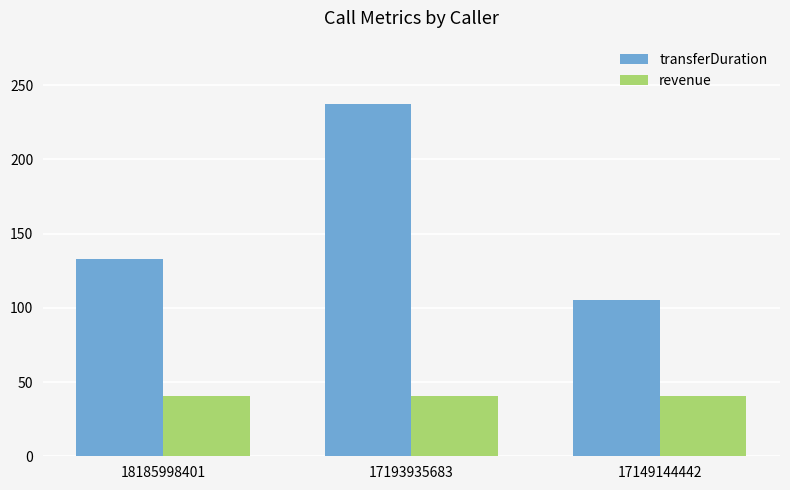

What is the maximum value shown in the chart?

237.0